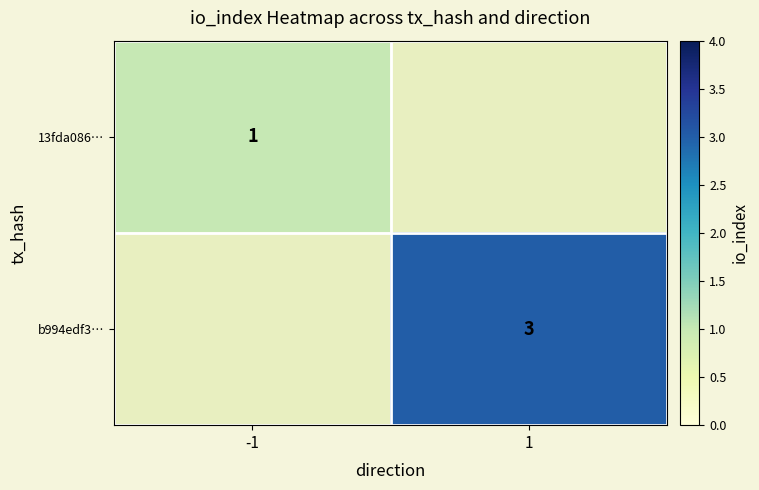

Which category has the highest value across all series?

1